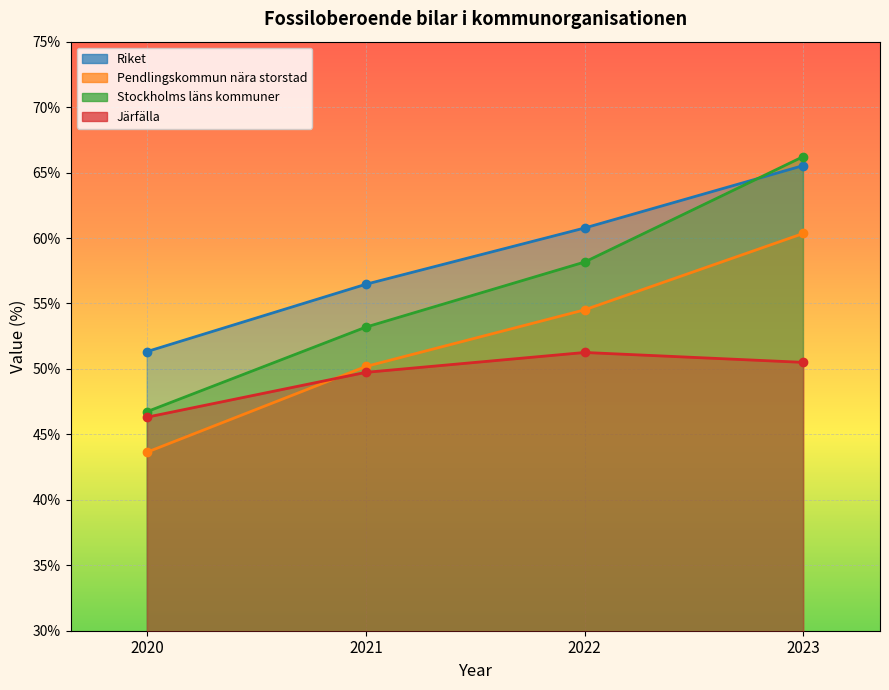

Rank the series by their maximum value, from lowest to highest.

Järfälla, Pendlingskommun nära storstad, Riket, Stockholms läns kommuner